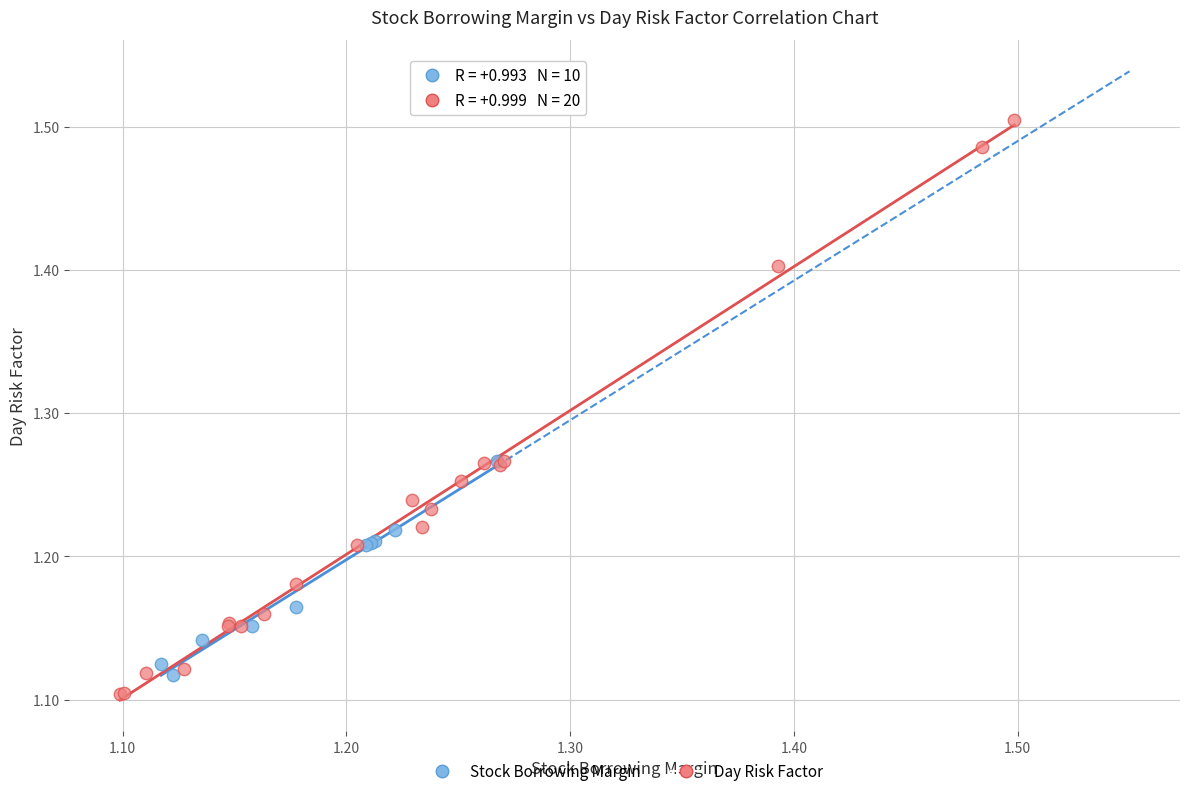

What are all the series names shown in the legend?

Stock Borrowing Margin, Day Risk Factor